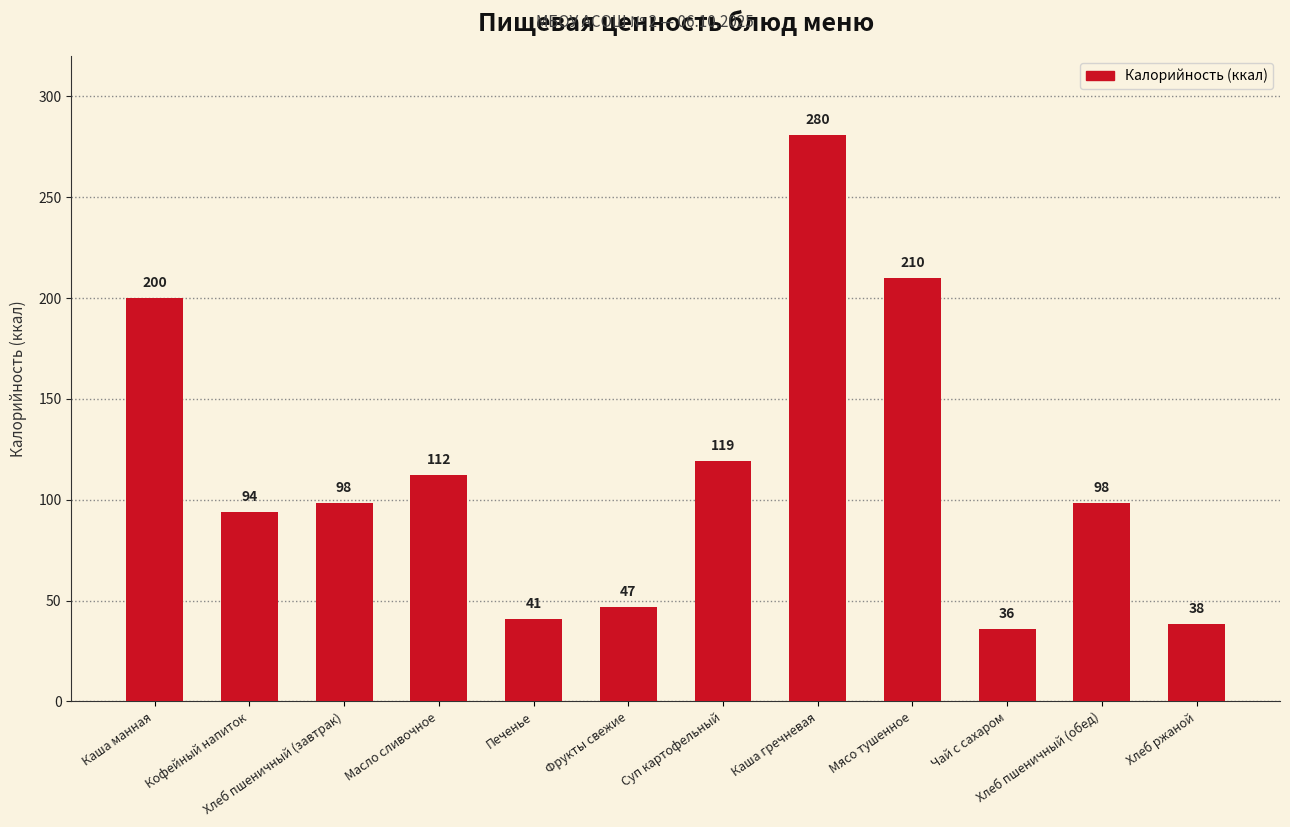

What value does the data have at Суп картофельный?

119.2